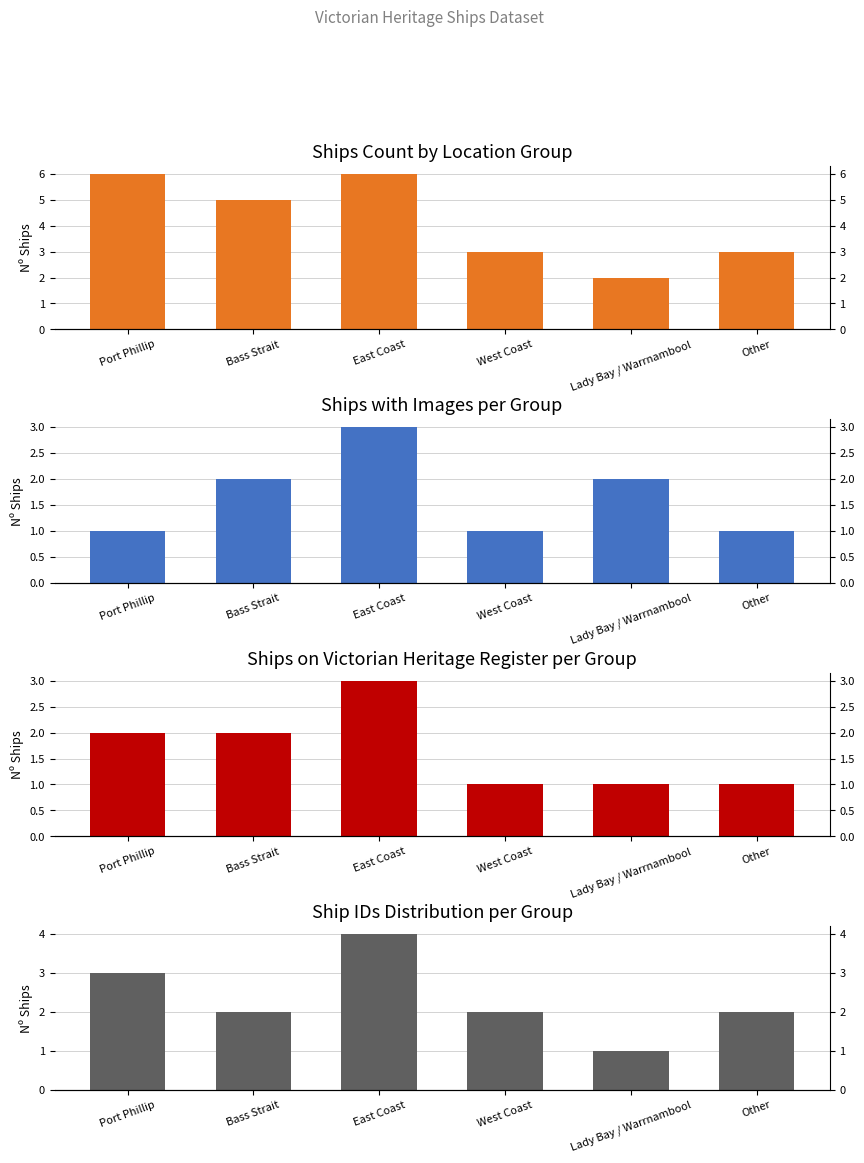

At which label does Ships on Victorian Heritage Register per Group first exceed 2?

East Coast